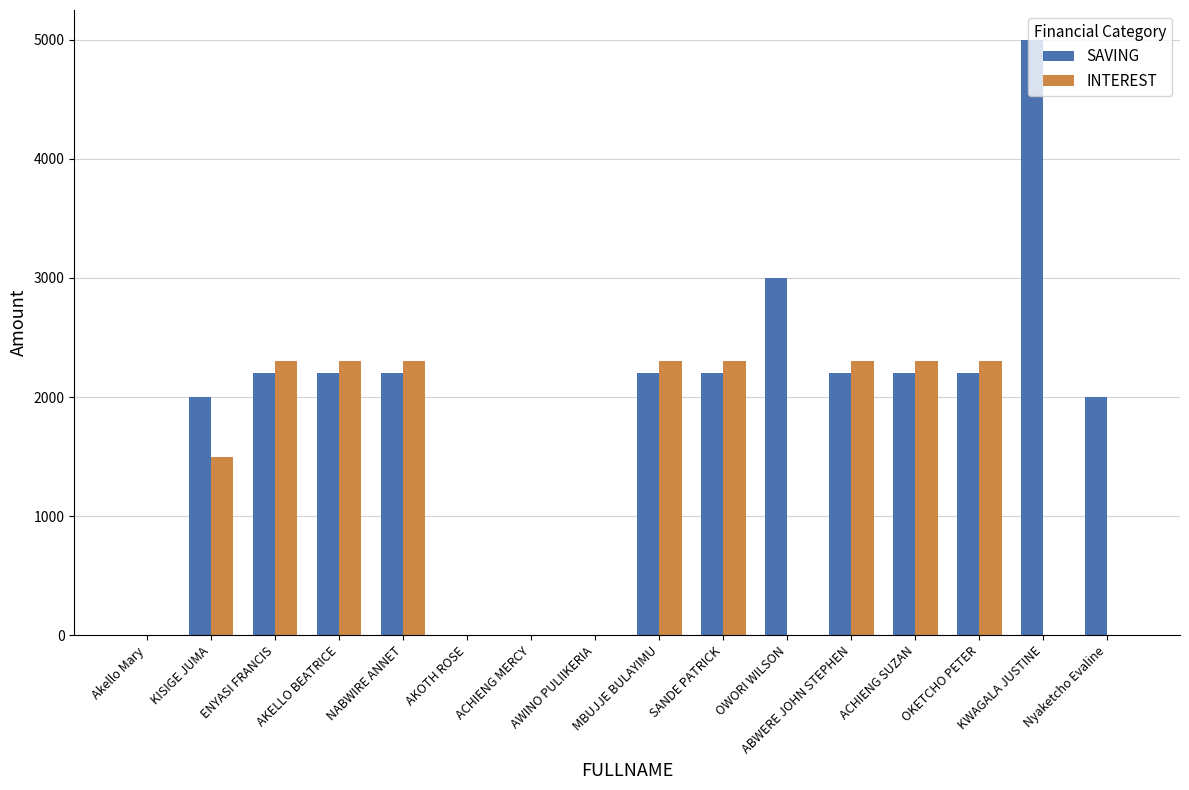

Which series has the largest total across all categories?

SAVING